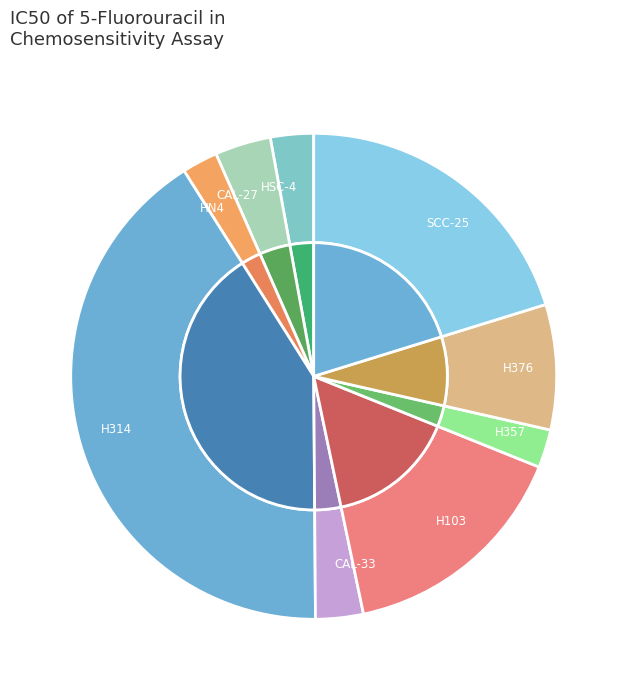

How many slices are in this pie chart?

9